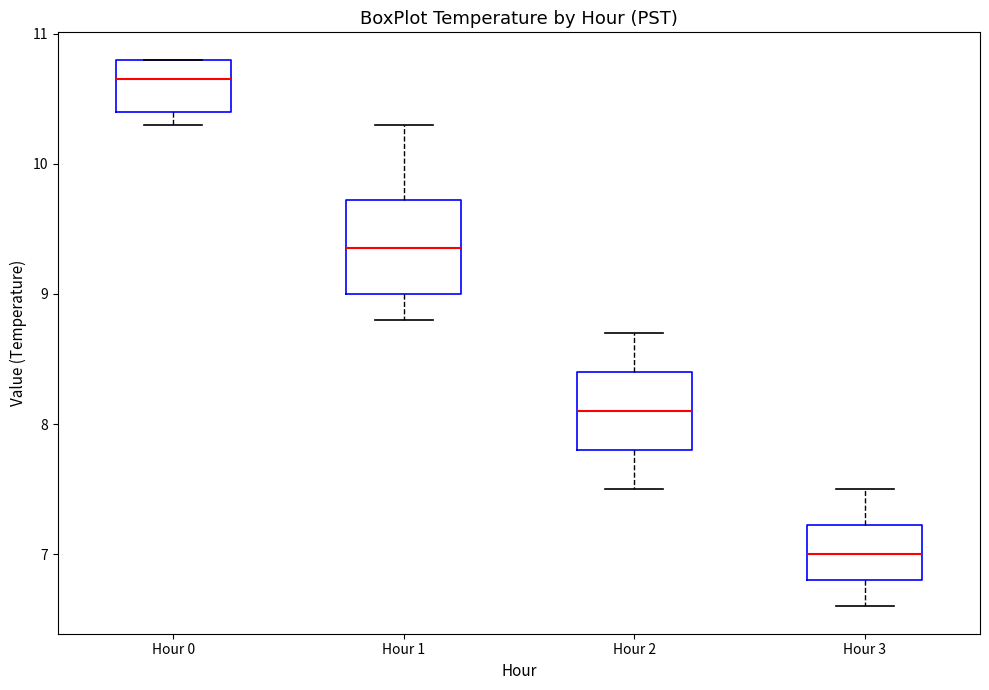

Reading left to right, read every box against the y-axis: the position of its median line, the range the box covers, and the ends of its whiskers. The values are not printed on the chart, so give them approximately, as read against the axis.

Hour 0: median 10.7, box 10.4 to 10.8, whiskers 10.3 to 10.8
Hour 1: median 9.4, box 9.0 to 9.7, whiskers 8.8 to 10.3
Hour 2: median 8.1, box 7.8 to 8.4, whiskers 7.5 to 8.7
Hour 3: median 7.0, box 6.8 to 7.2, whiskers 6.6 to 7.5